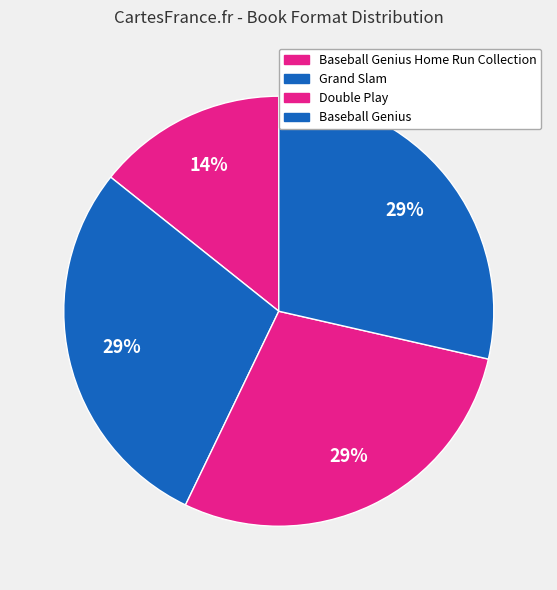

Count the number of slices in the pie.

4